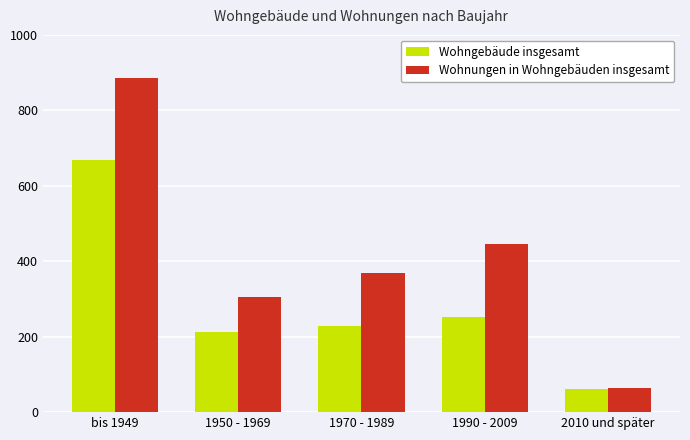

Which label corresponds to the largest value in the chart?

bis 1949